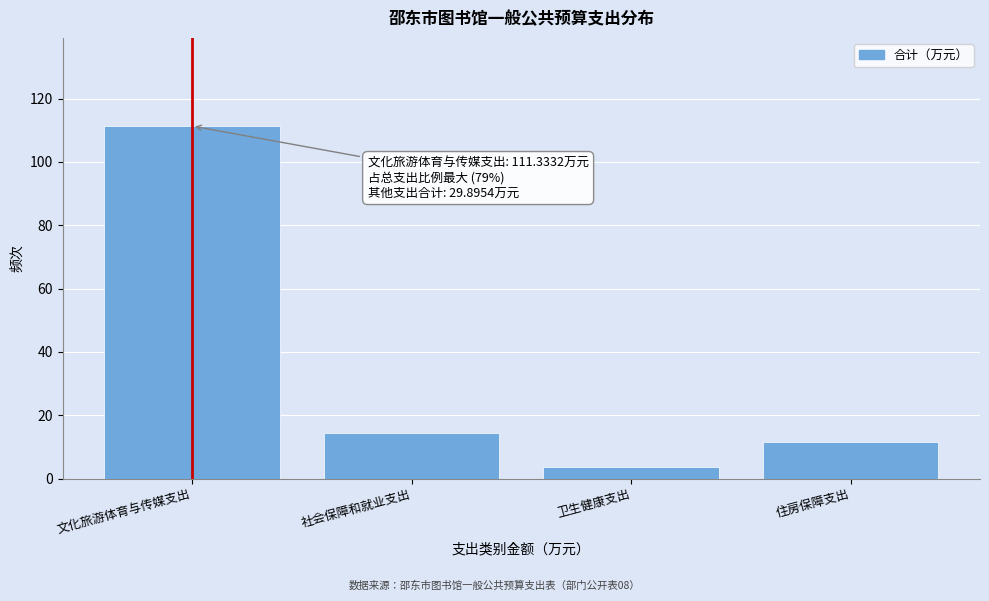

Reading left to right, extract all data points from this chart.

111.3	14.4	3.8	11.6